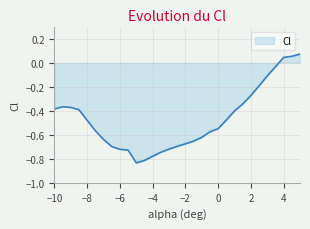

What is the difference between the maximum and minimum values?

0.9